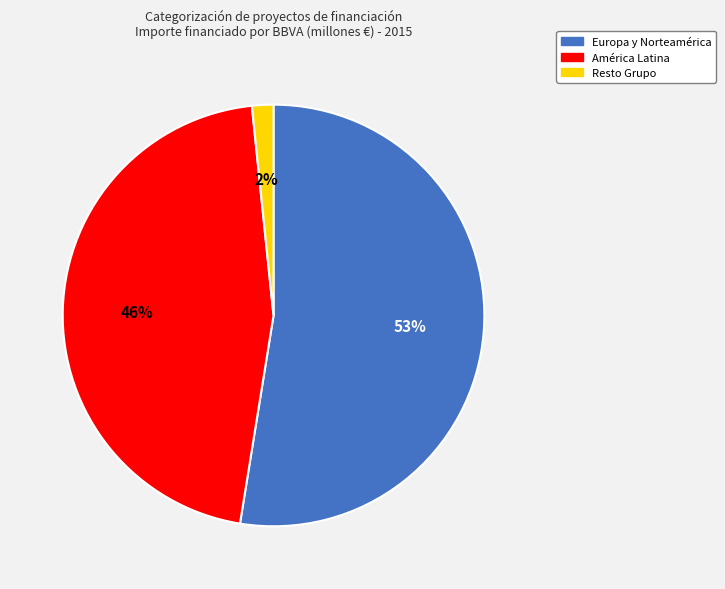

Combined, do Europa y Norteamérica and América Latina account for over 50%?

Yes